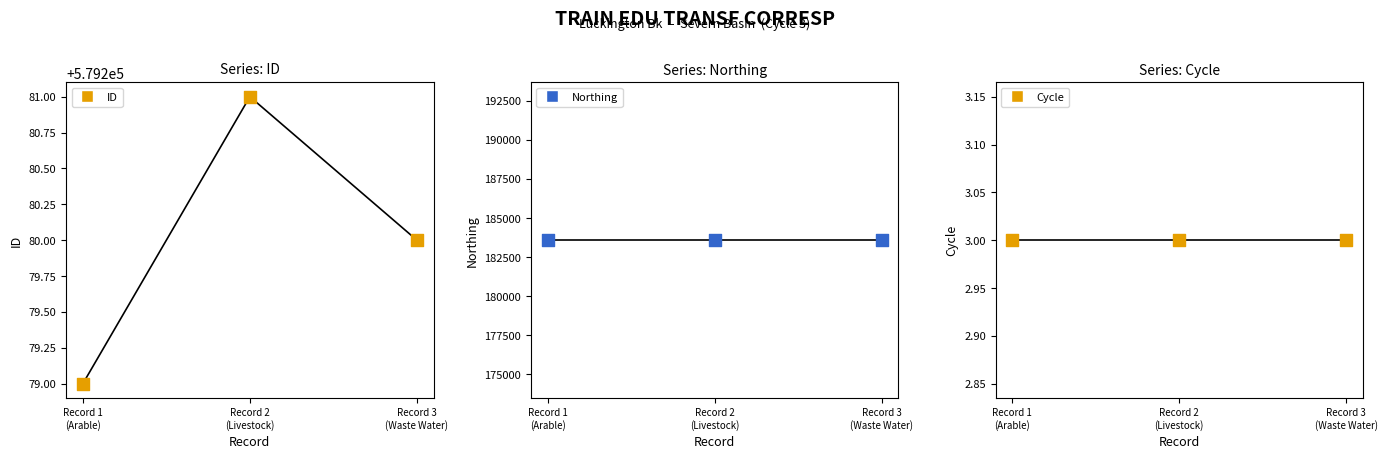

Which series has the widest spread of Y values?

ID